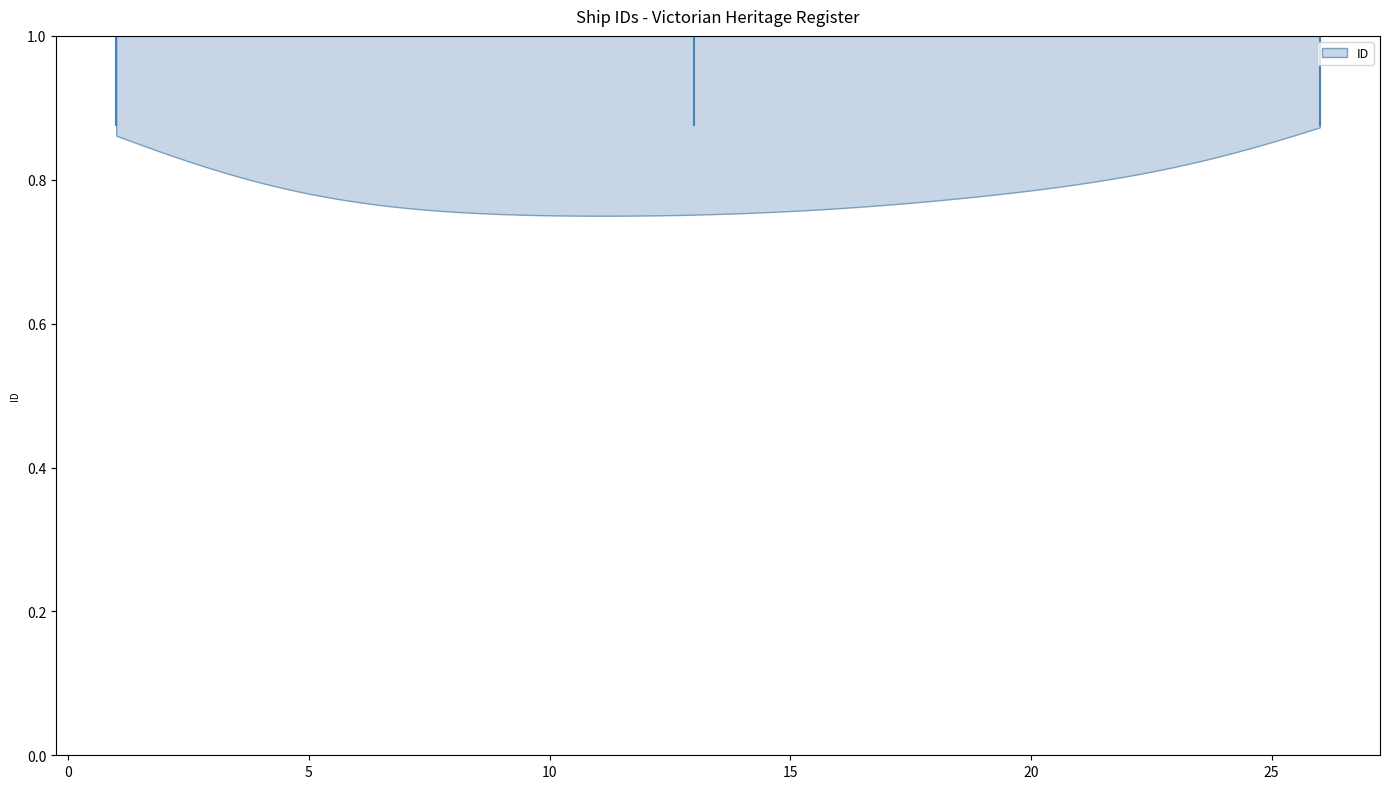

What is the lowest point the violin at y = 1.0 reaches on the x-axis? The values are not printed on the chart, so give them approximately, as read against the axis.

1